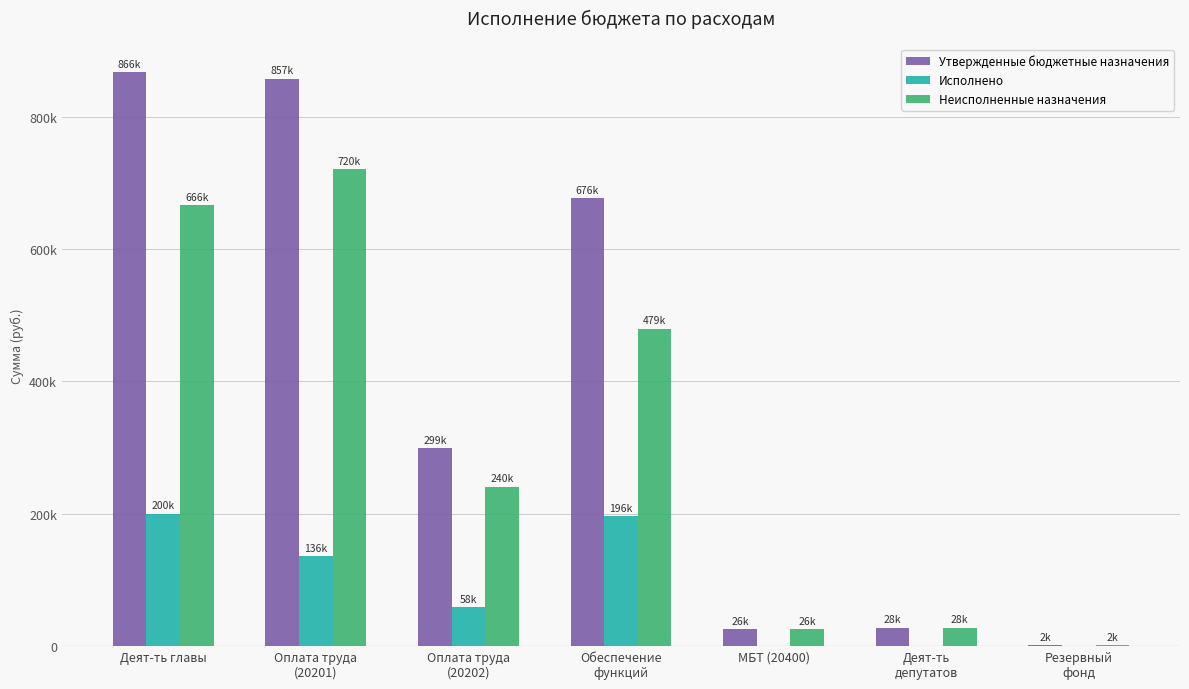

What are all the series names shown in the legend?

Утвержденные бюджетные назначения, Исполнено, Неисполненные назначения